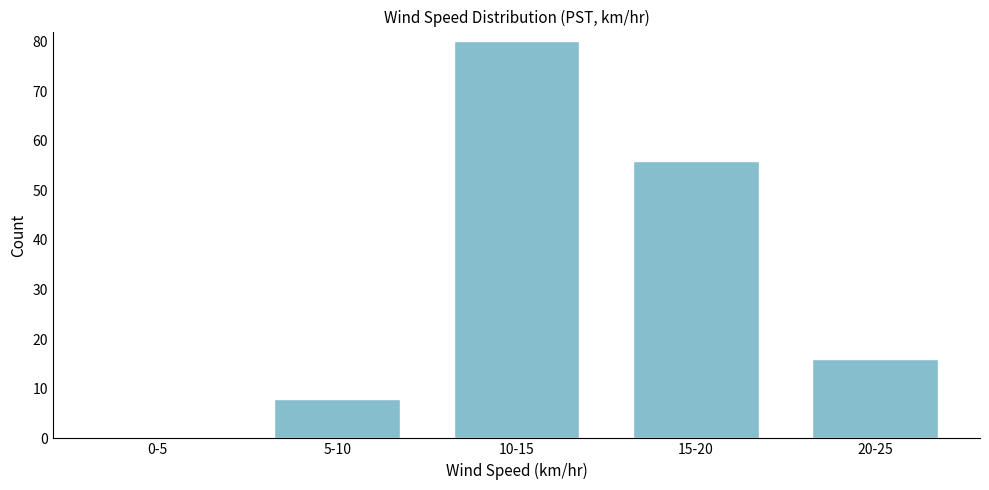

Reading left to right, extract all data points from this chart.

0-5=0	5-10=8	10-15=80	15-20=56	20-25=16